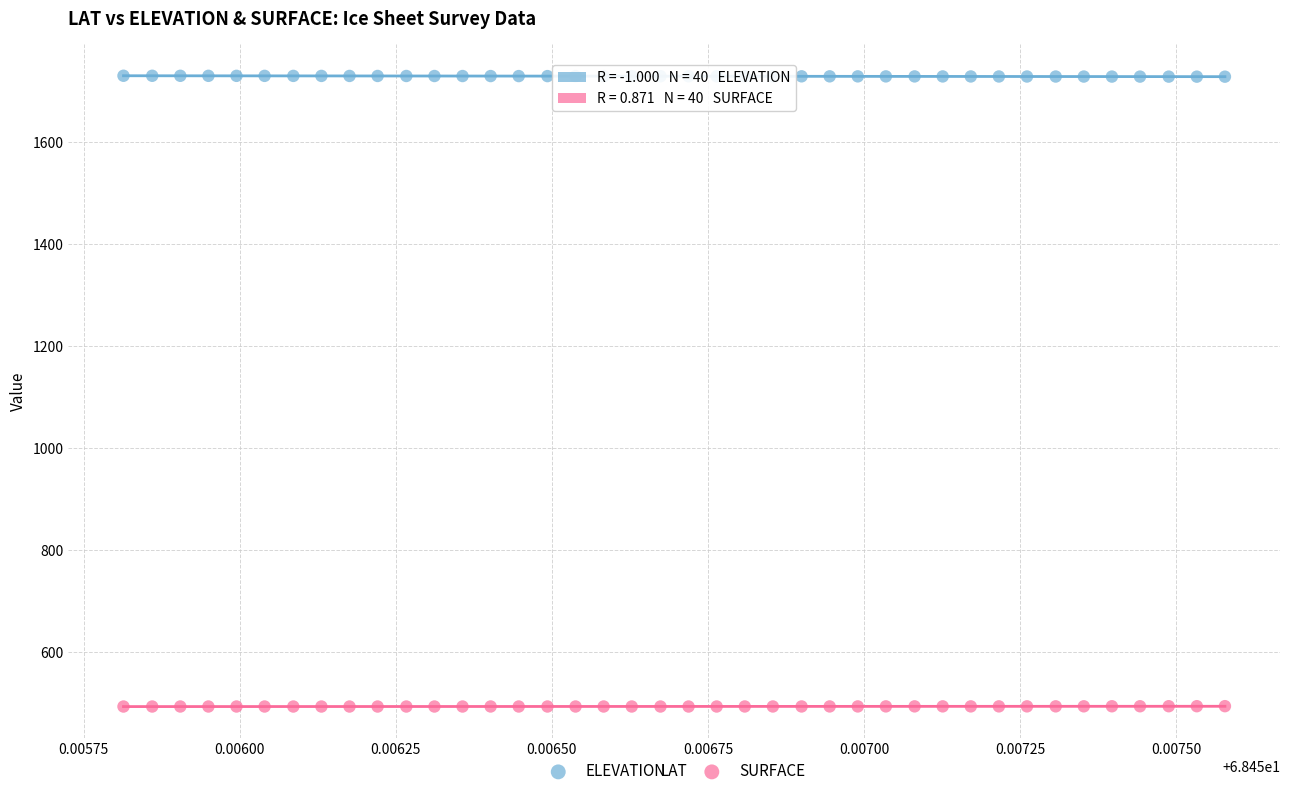

Which series reaches the maximum Y coordinate?

ELEVATION